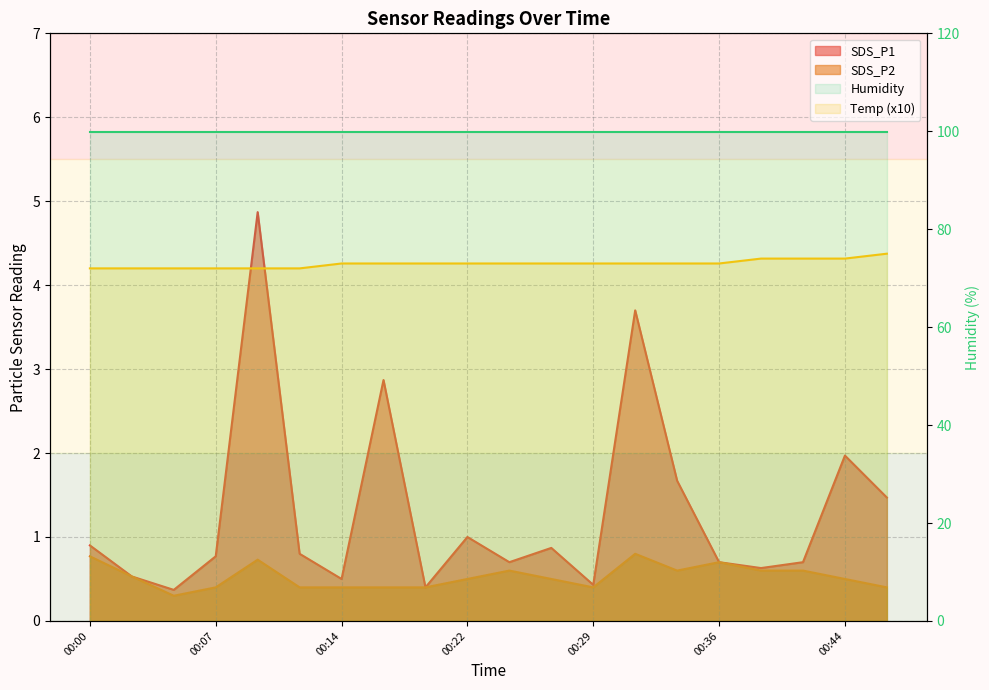

True or false: SDS_P1 and SDS_P2 cross at least once.

False